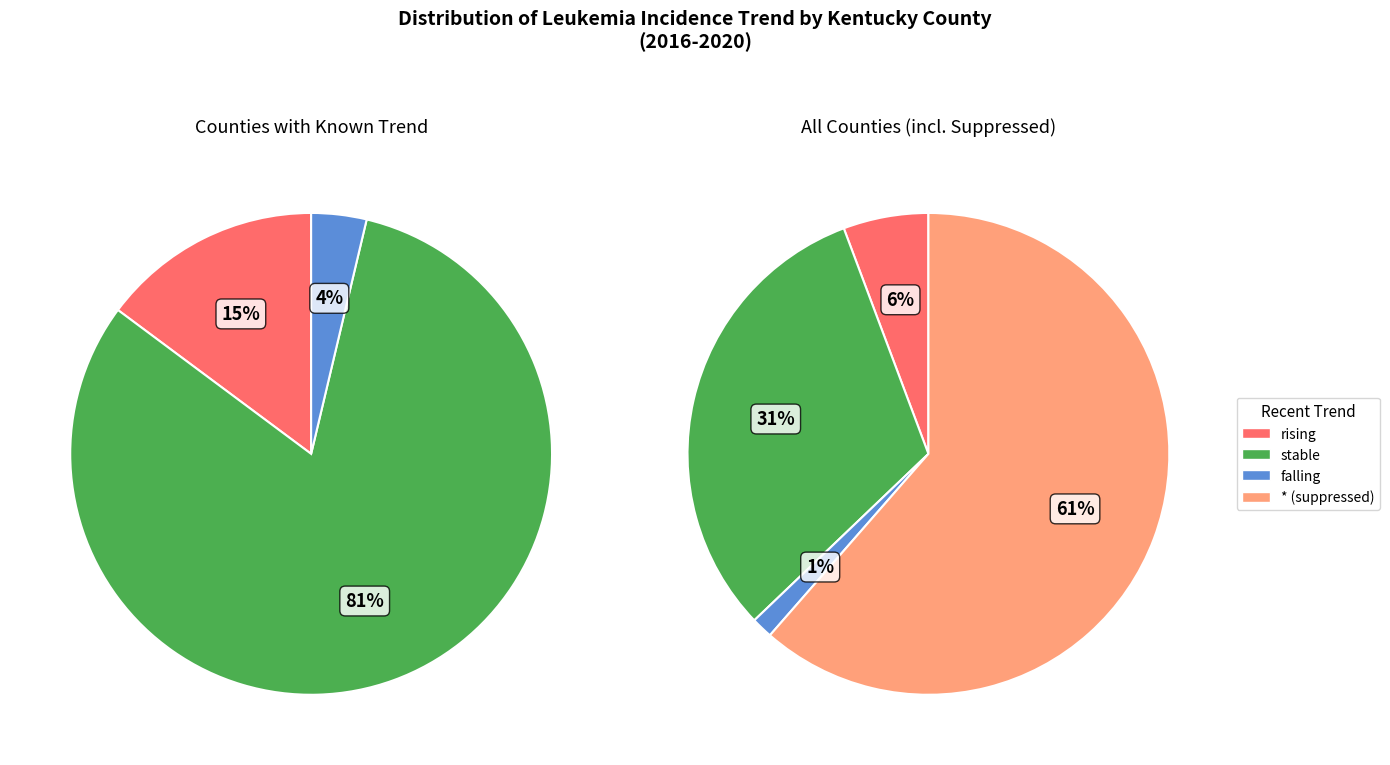

What is the ratio of the value at * to the value at rising?

10.8